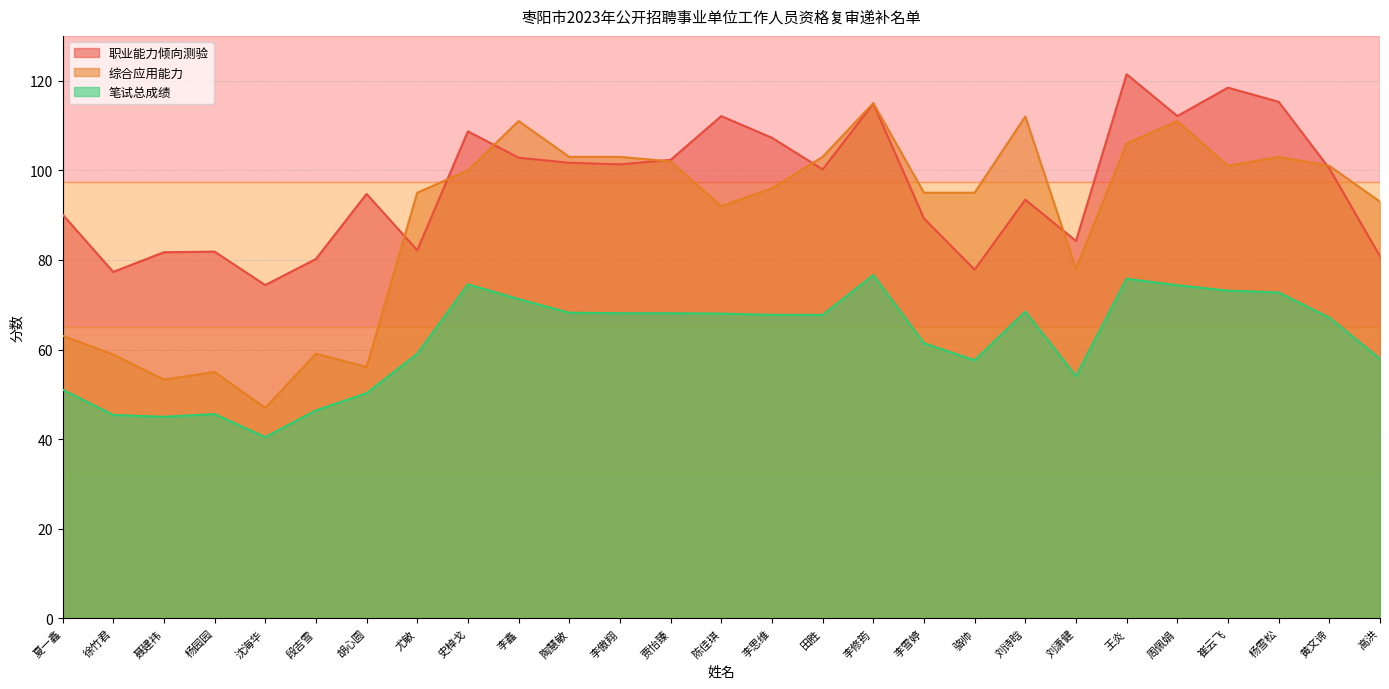

What is the difference between the highest and lowest values at 骆帅?

37.4